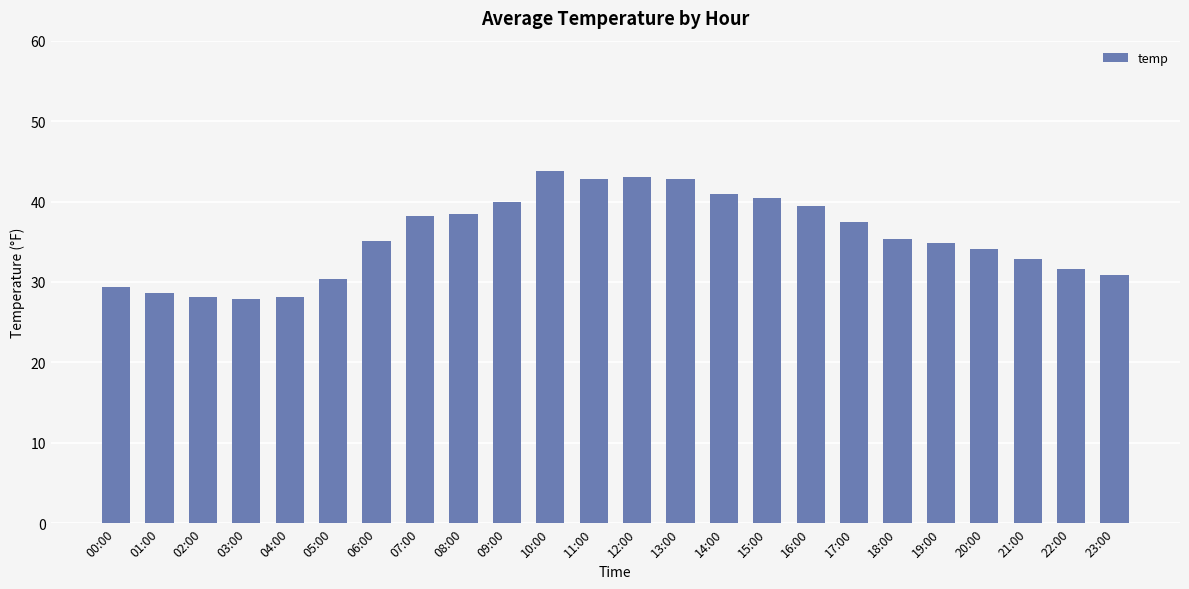

Which has a higher value, 18:00 or 04:00?

18:00